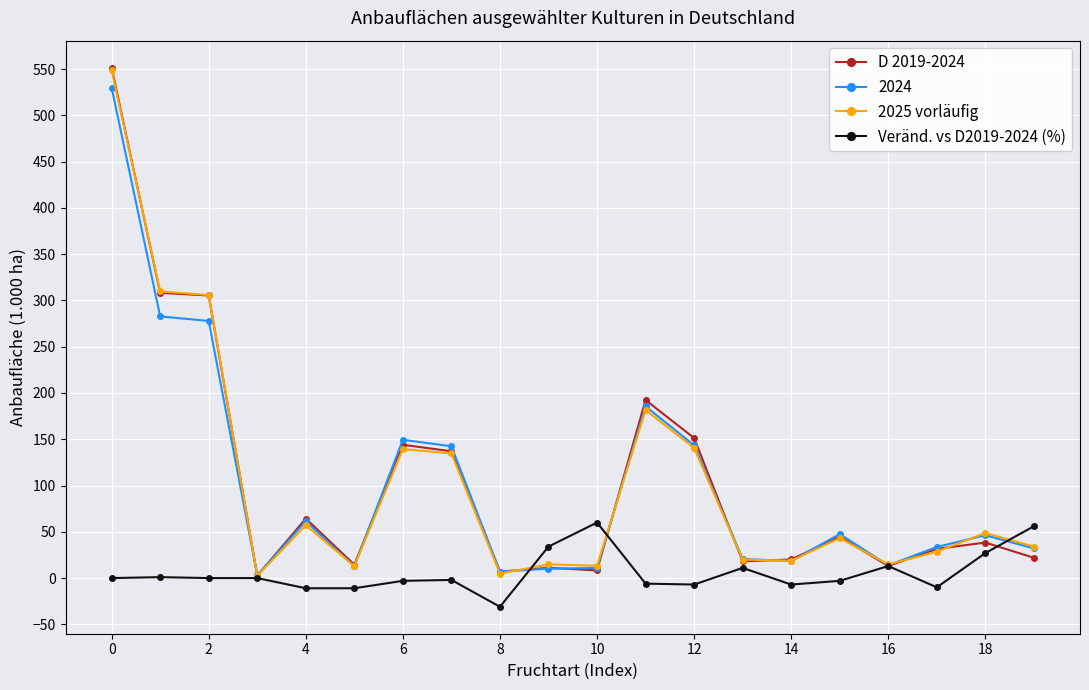

What is the maximum value shown in the chart?

551.5